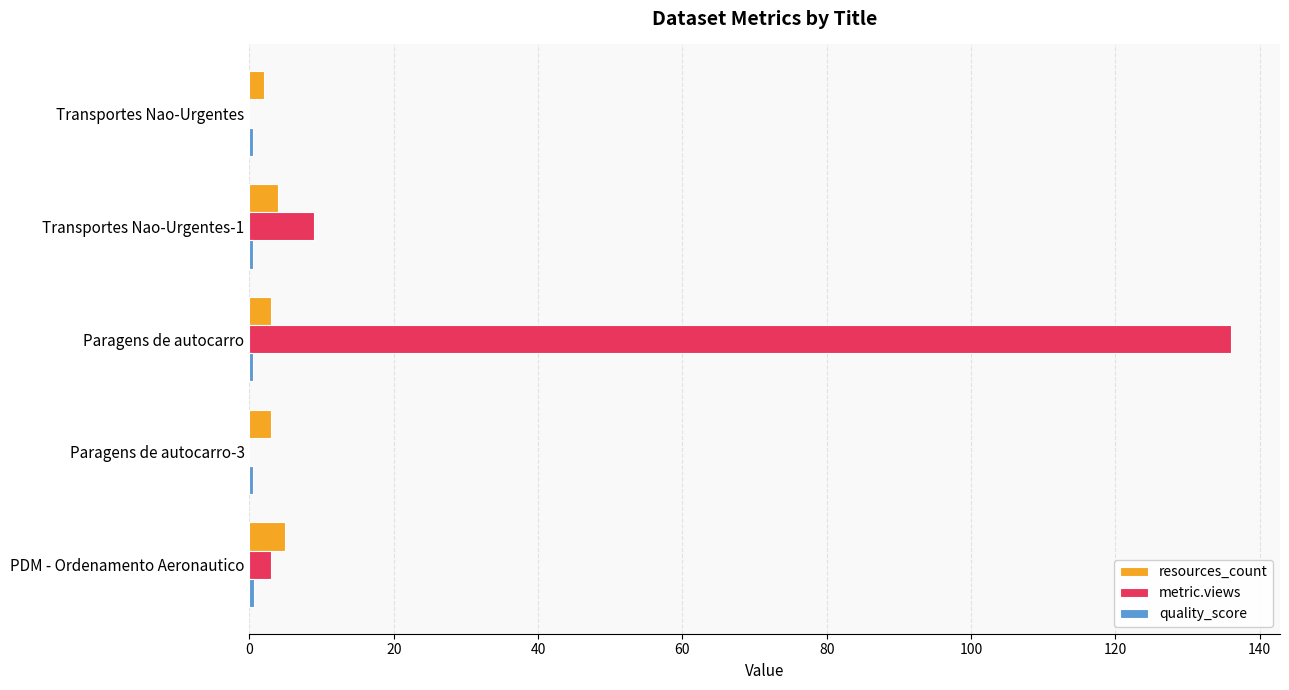

The value of resources_count at PDM - Ordenamento Aeronautico is 5.0. True or false?

True